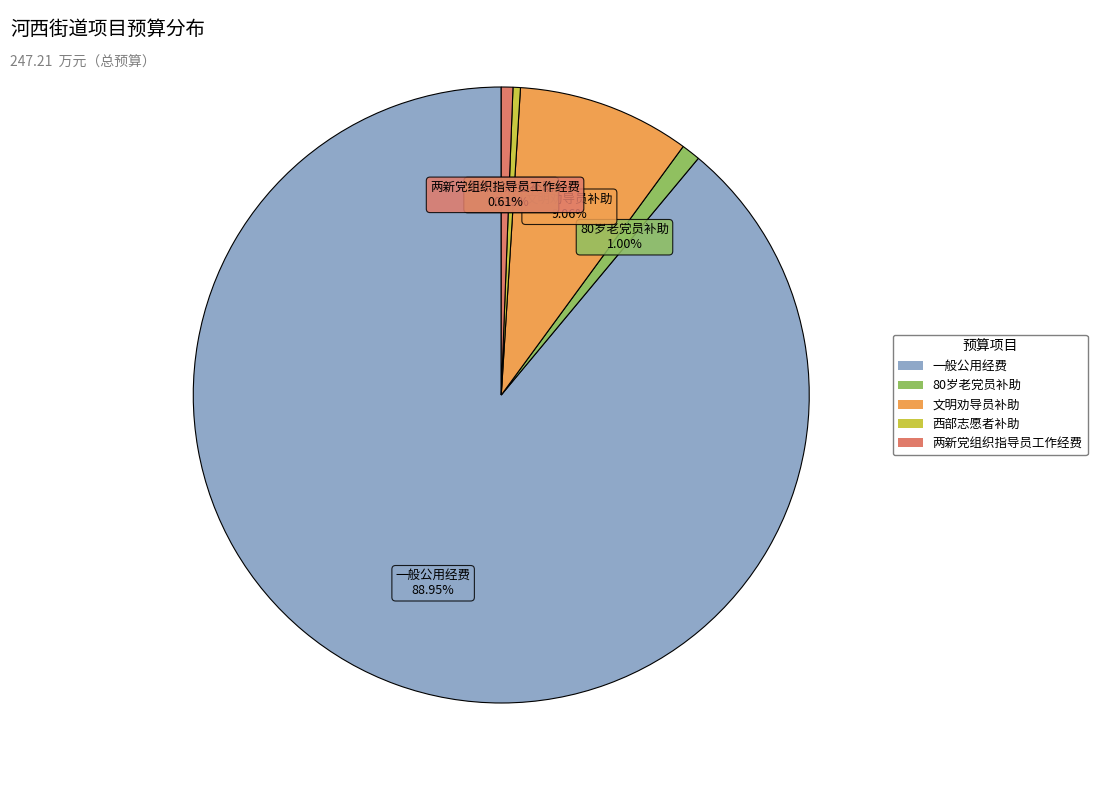

Is there any slice that represents more than half of the pie?

Yes